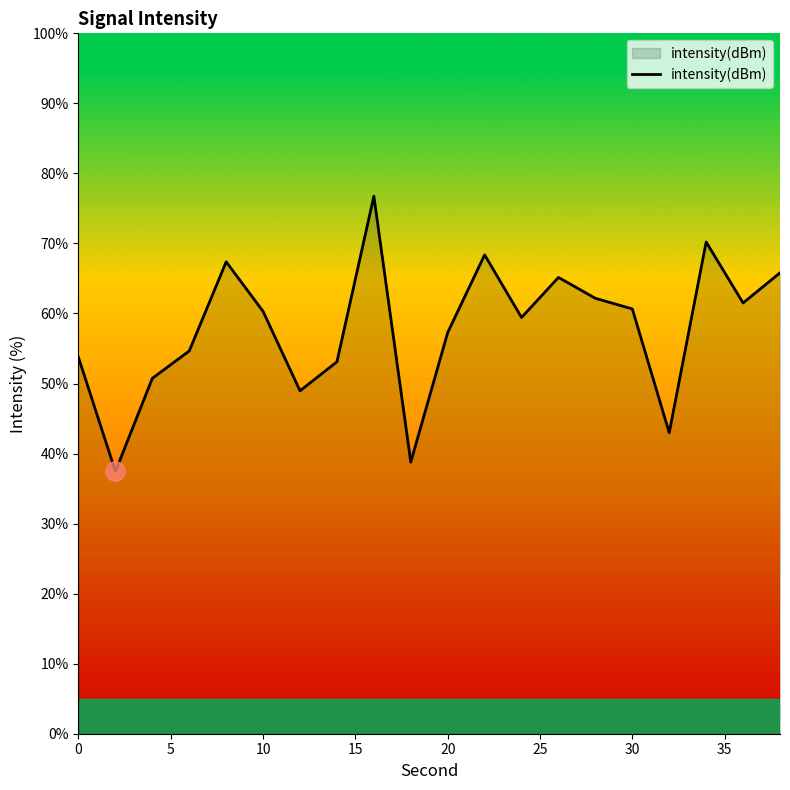

What is the minimum value shown in the chart?

37.4